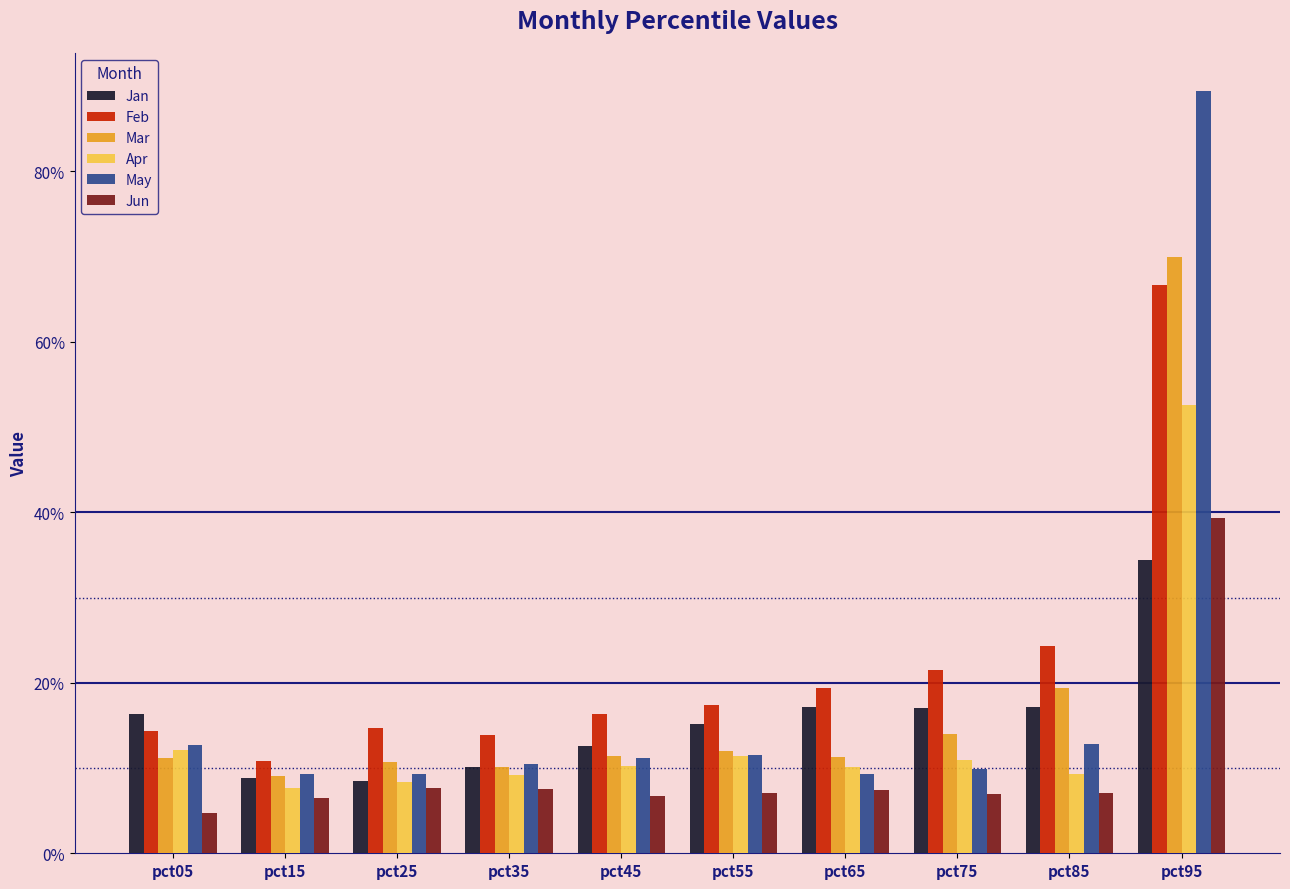

Which category has the highest value in the Mar series?

pct95